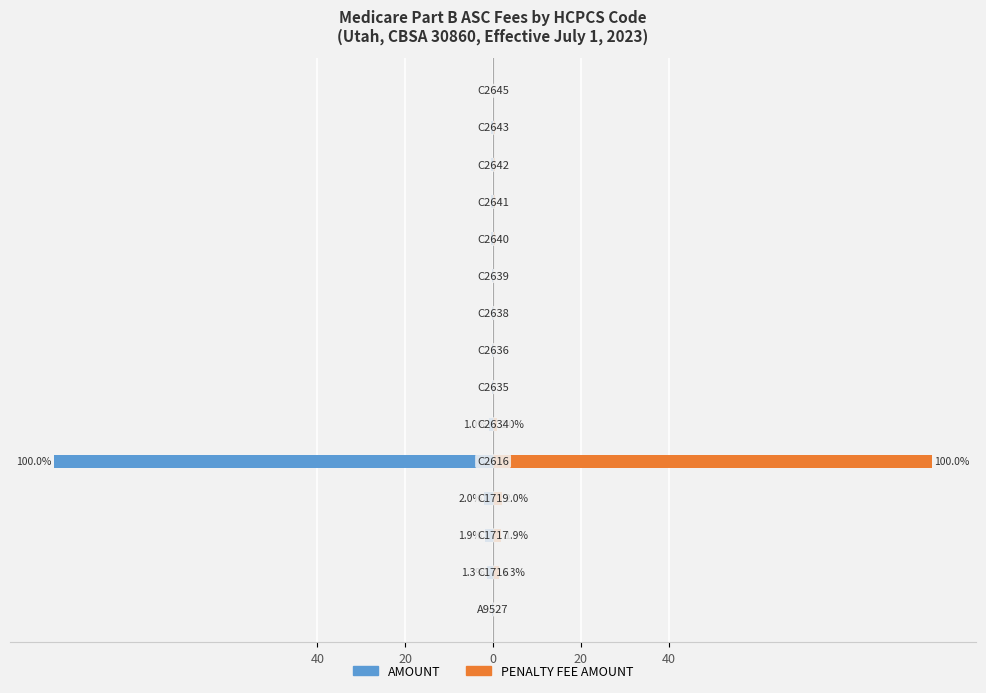

What is the value of the PENALTY FEE AMOUNT bar at the 8th from the left?

0.3